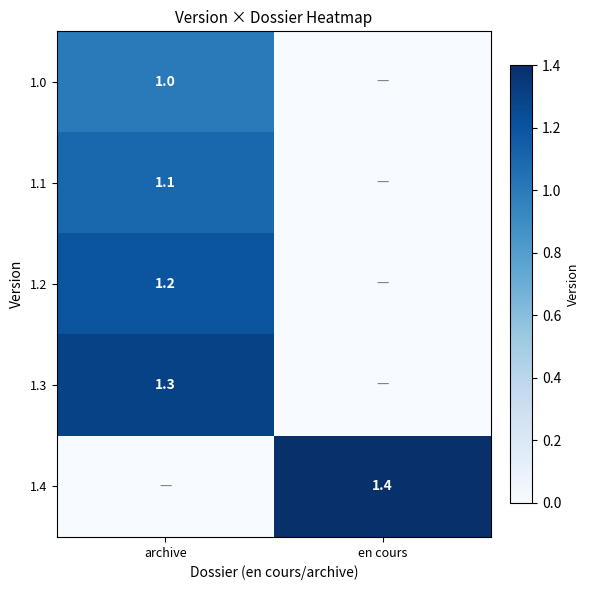

At how many categories does at least one series exceed 0?

2